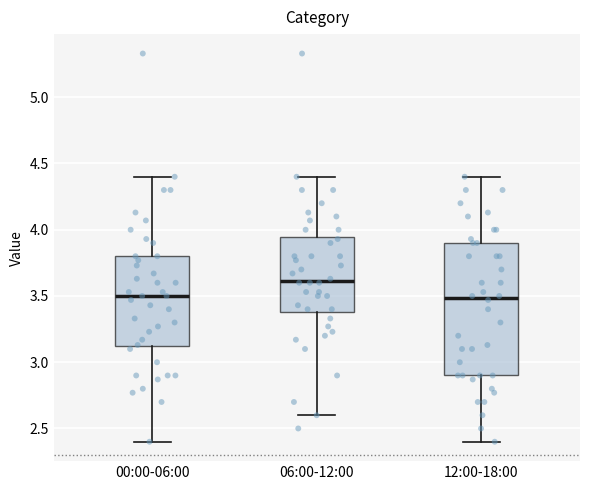

Which box's median line is the highest?

06:00-12:00